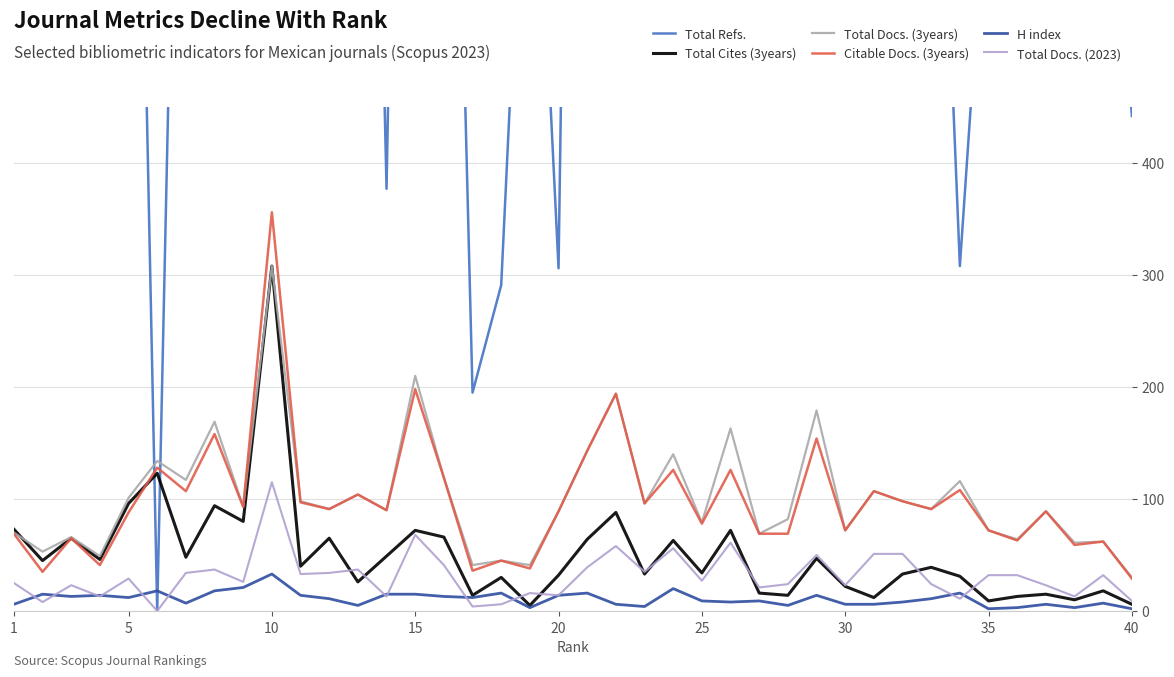

Which series ends up on top after the final intersection of Total Cites (3years) and Total Docs. (2023)?

Total Docs. (2023)